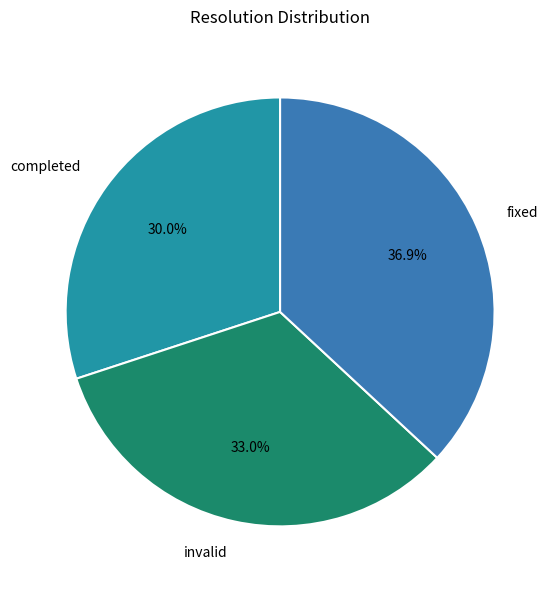

To the nearest percent, what percentage of the pie is fixed?

37%